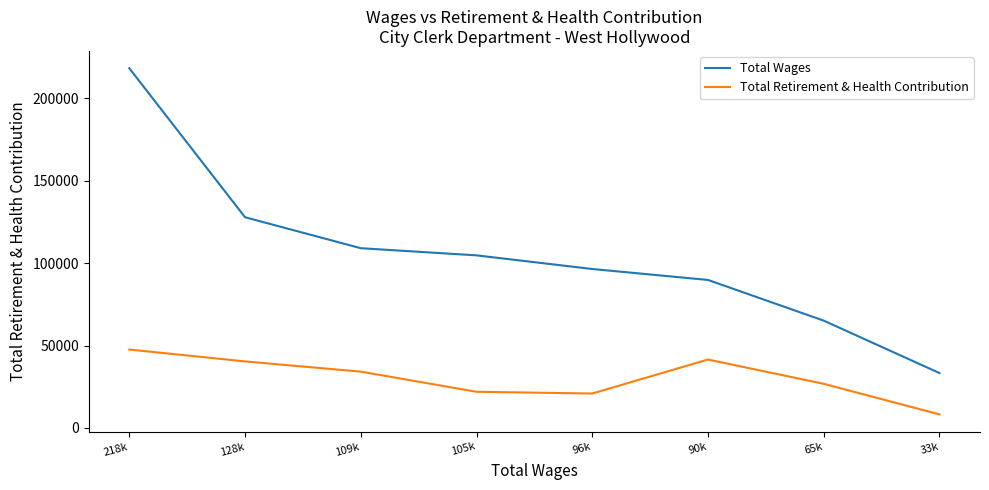

Reading left to right, extract all data points from this chart.

Total Wages: 218k=218185	128k=127816	109k=109031	105k=104691	96k=96411	90k=89773	65k=65092	33k=33291
Total Retirement & Health Contribution: 218k=47563	128k=40370	109k=34154	105k=21945	96k=20887	90k=41506	65k=26779	33k=8233